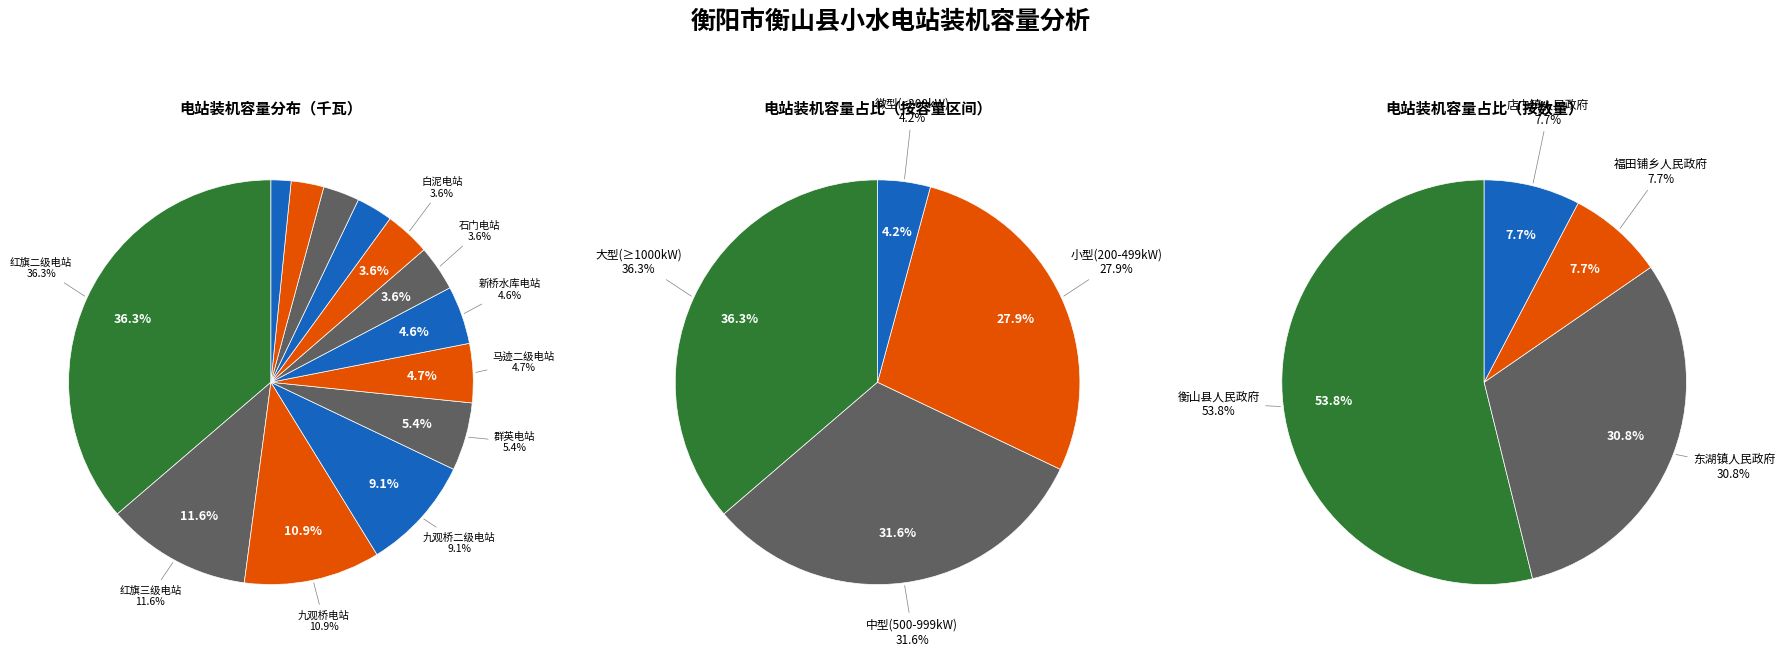

How many slices are in this pie chart?

13